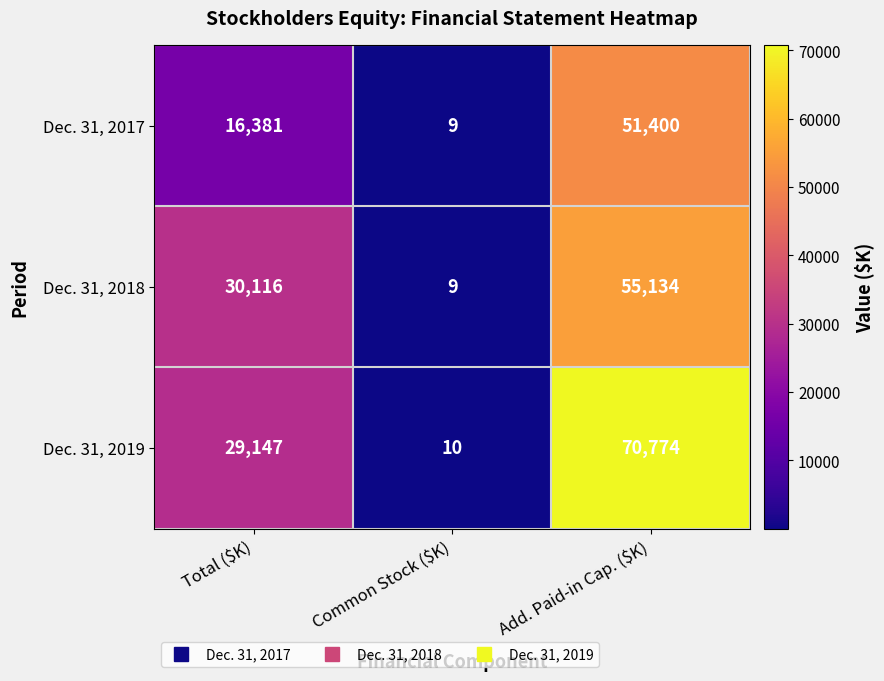

What is the total value across all series at Total ($K)?

75644